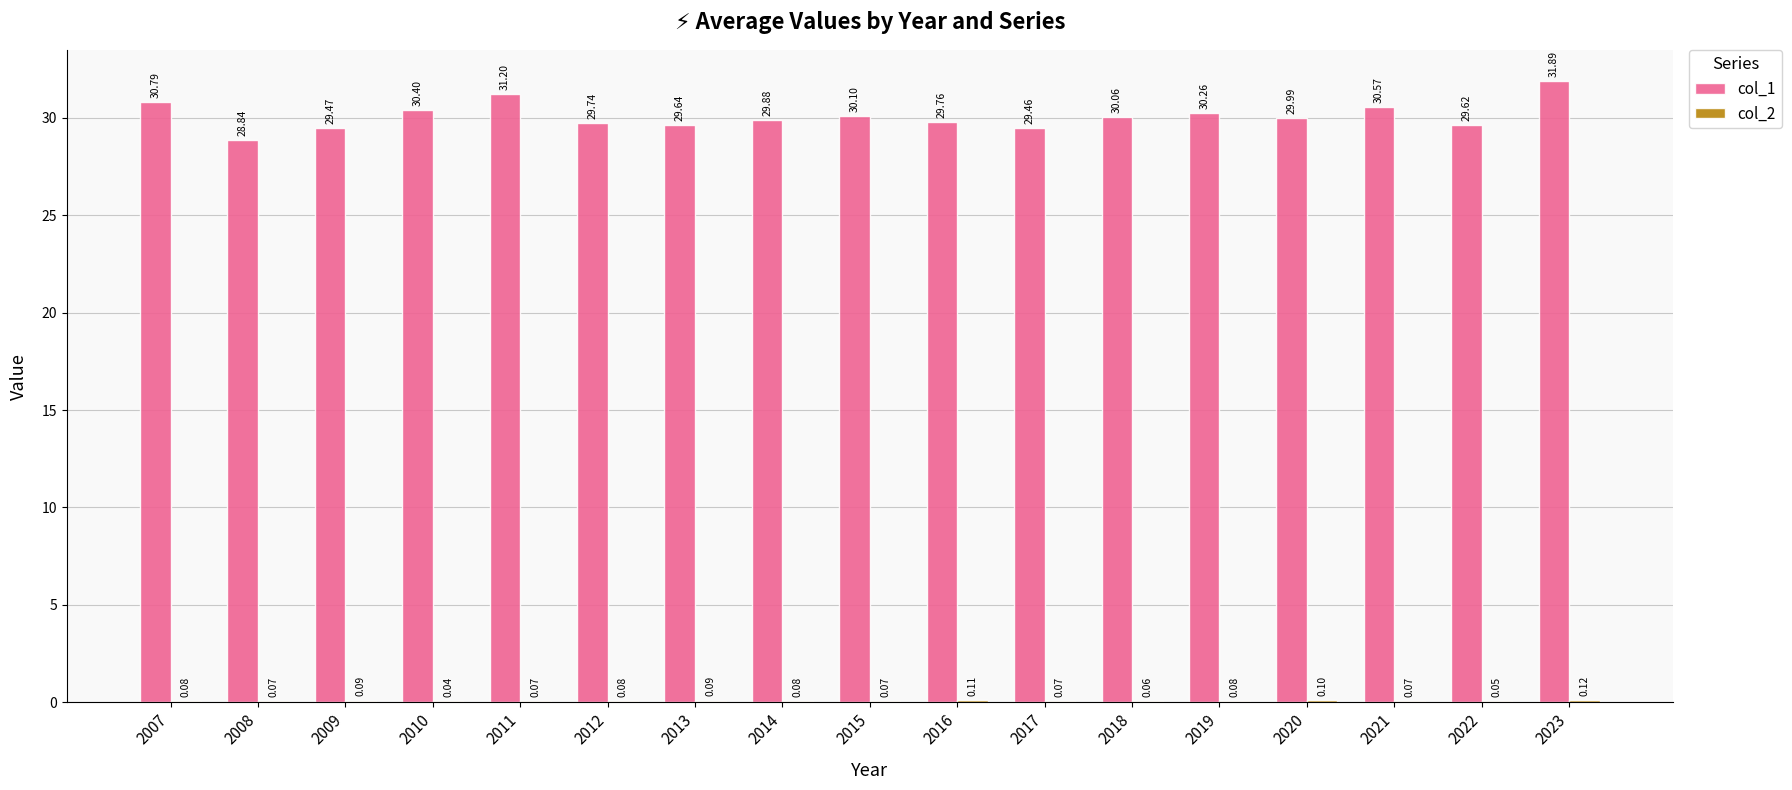

Between 2012 and 2021, which series saw the biggest shift?

col_1